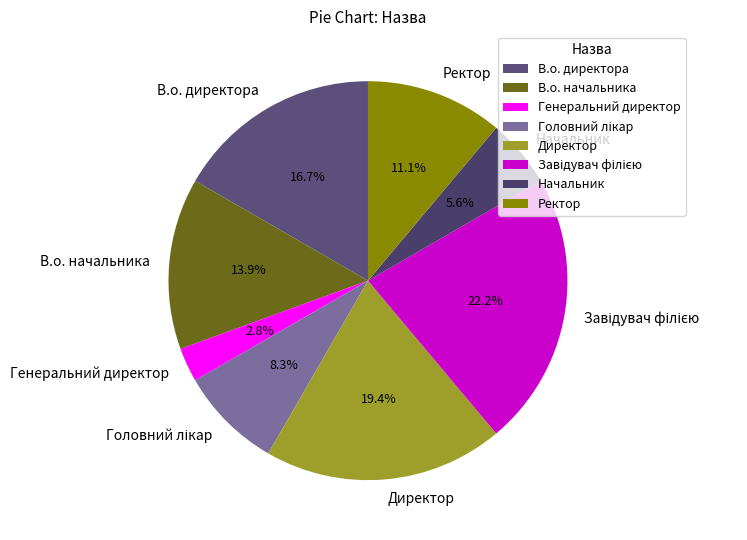

What portion of the pie excludes В.о. директора?

83.3%